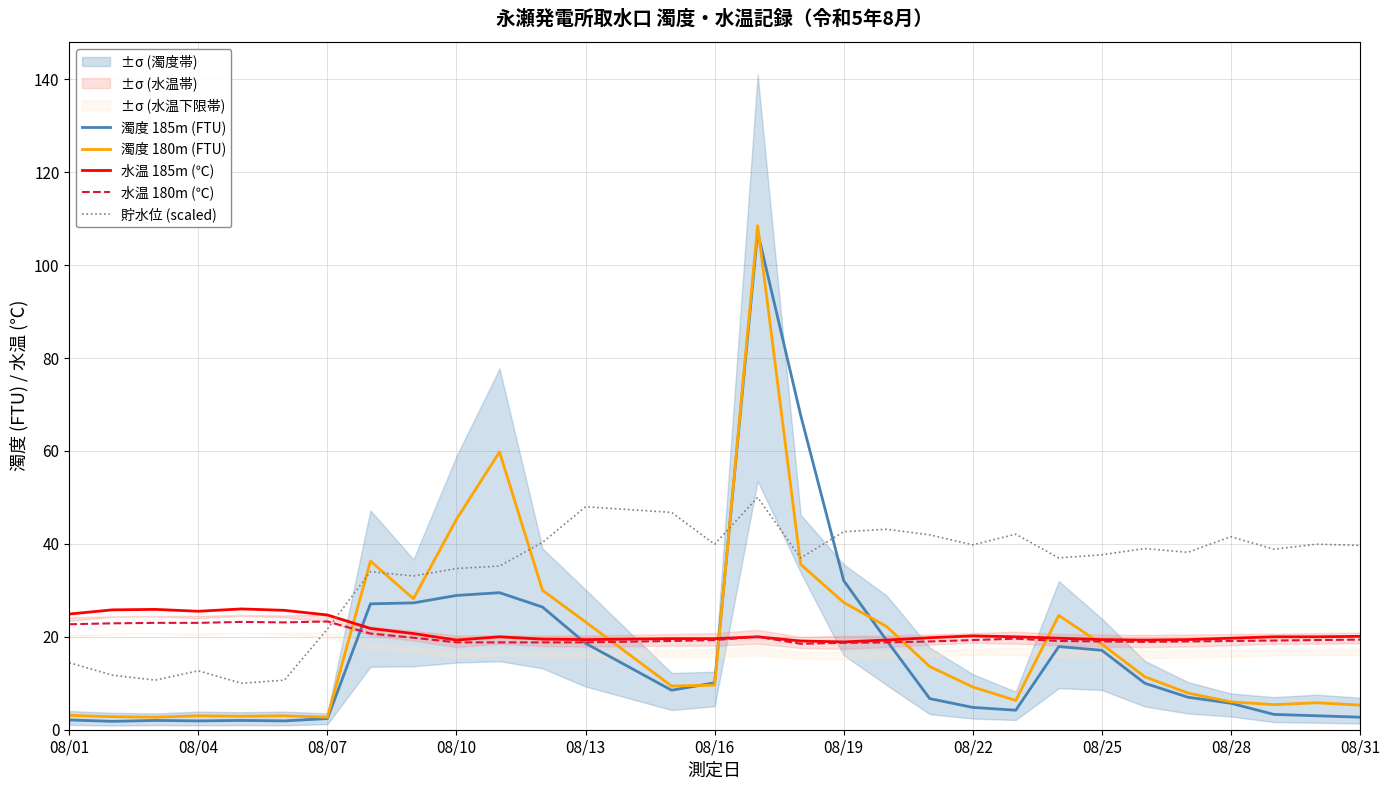

What value does the 濁度 185m (FTU) series have at 08/16?

10.1